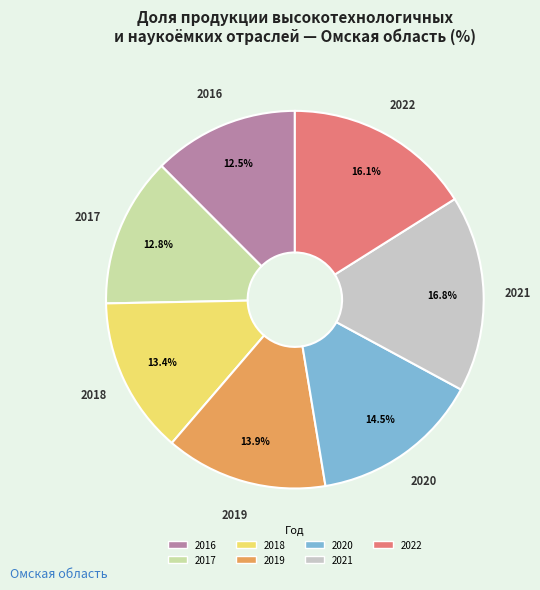

To the nearest percent, what is the difference between the 2020 and 2016 slice percentages?

2%